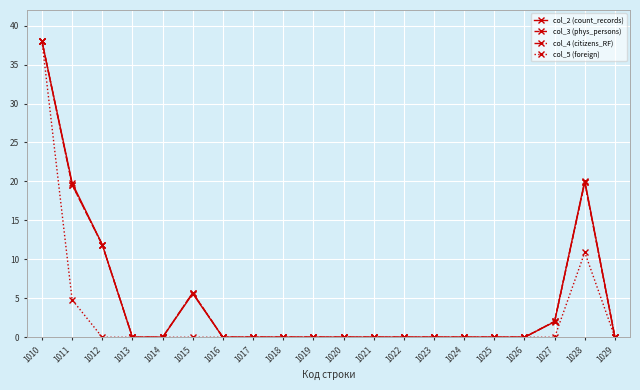

How many lines are shown in the chart?

4